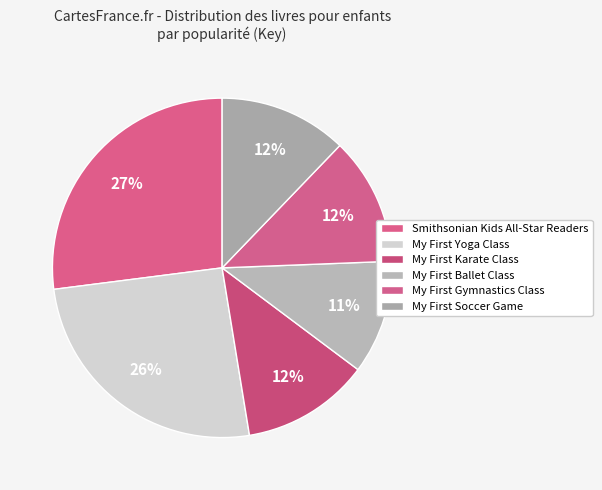

How many slices are in this pie chart?

6